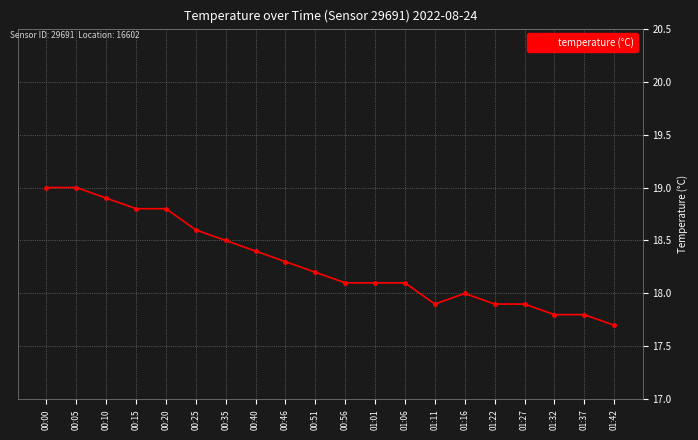

Which has a higher value, 01:22 or 00:56?

00:56